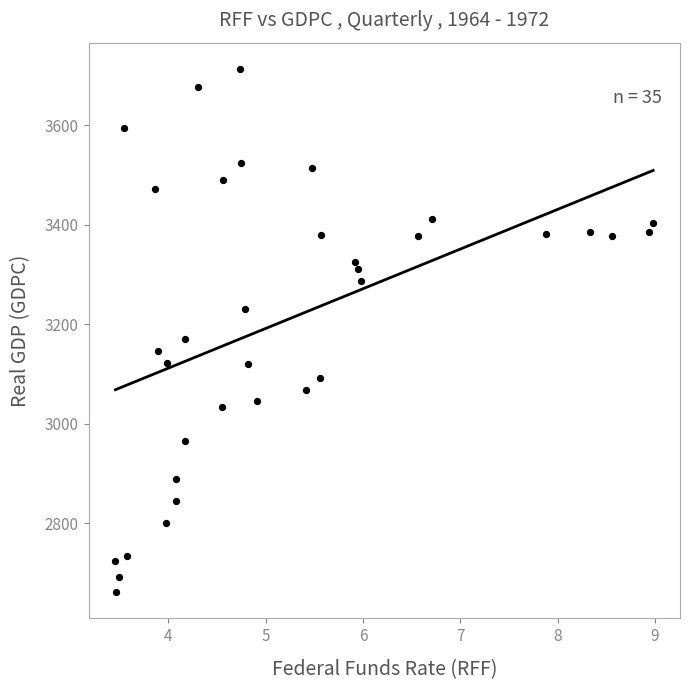

What is the range of X values (max minus min)?

5.5